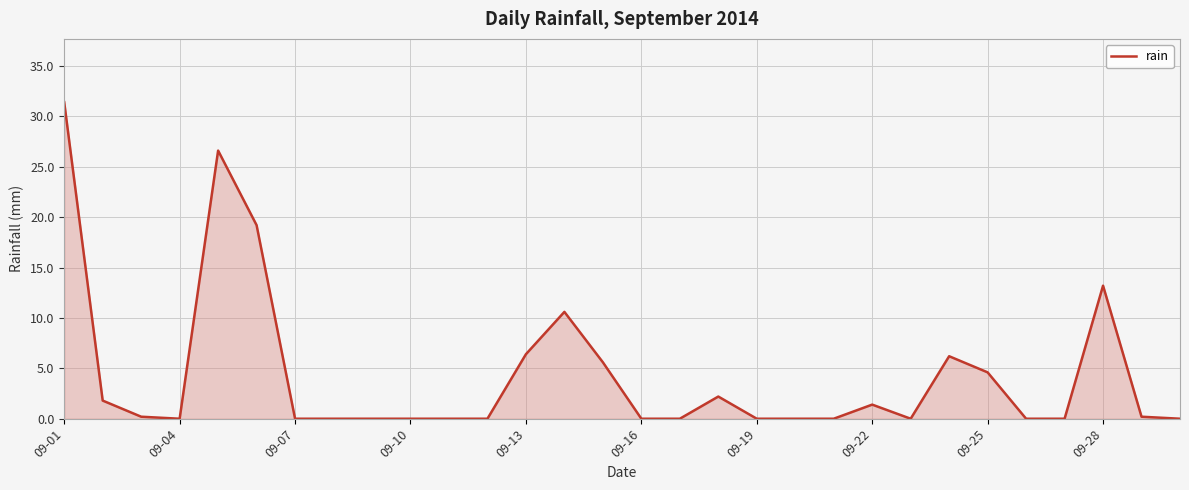

What is the maximum value shown in the chart?

31.4